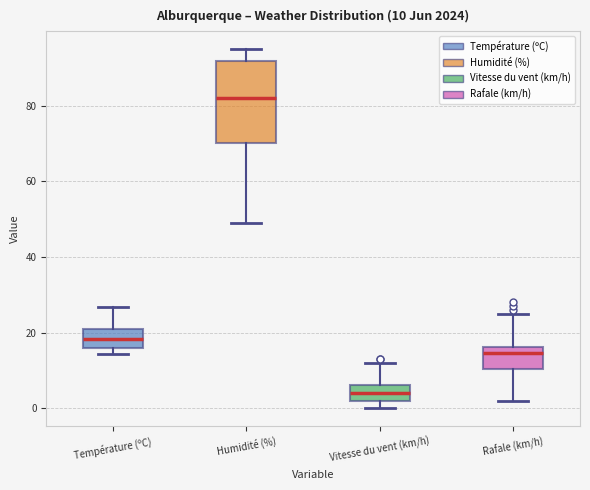

Which box has the highest median line?

Humidité (%)